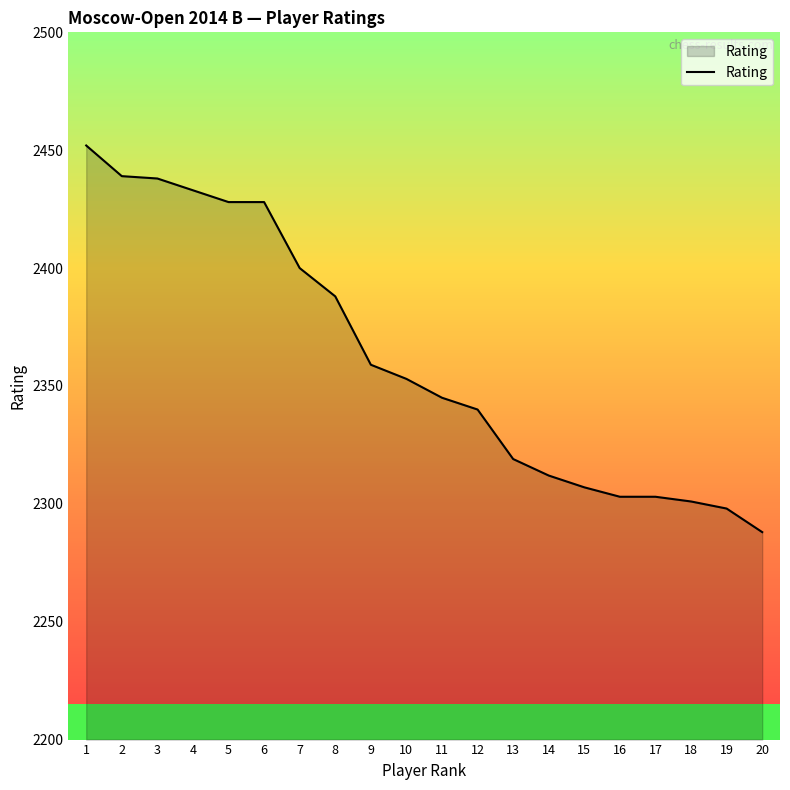

True or false: the data shows 2388 at 8.

True